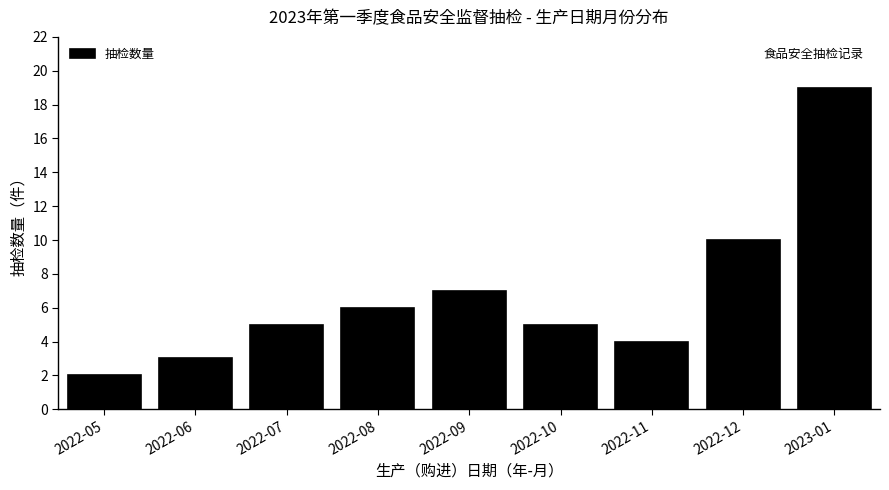

Reading left to right, what are all the values shown in this chart?

2	3	5	6	7	5	4	10	19